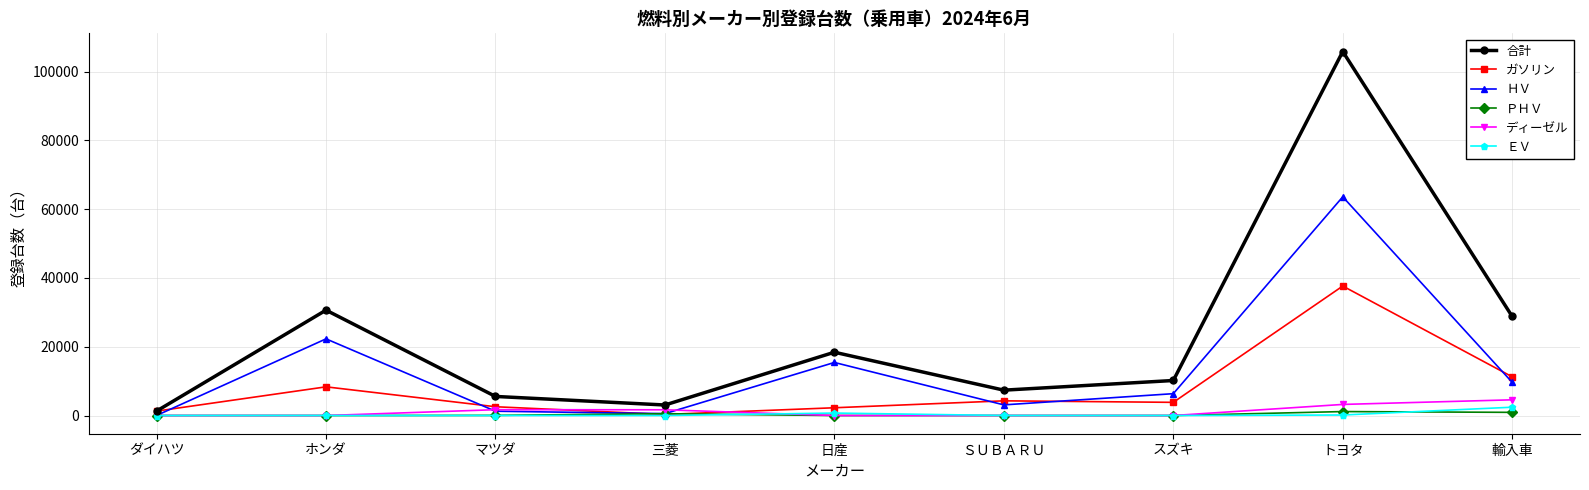

How many lines are shown in the chart?

6